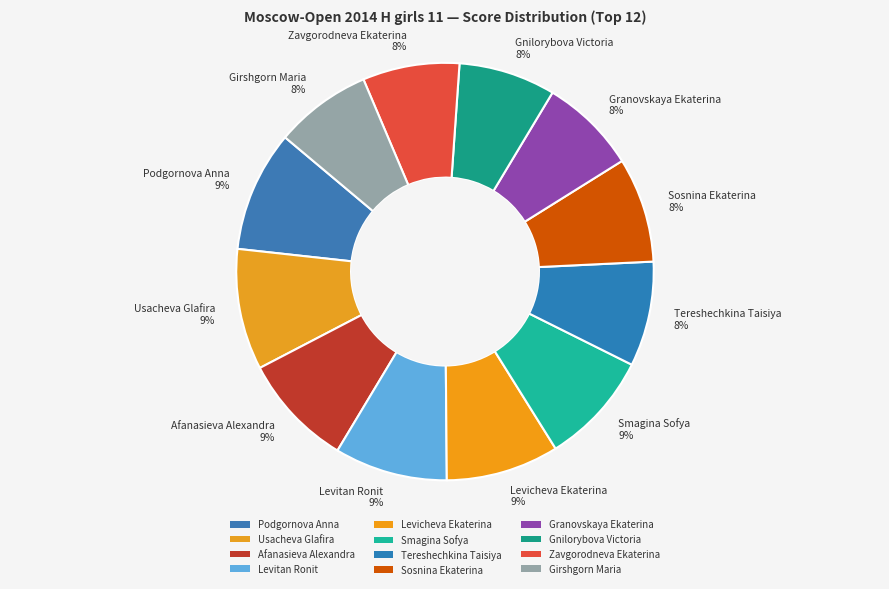

To the nearest percent, what is the average slice percentage?

8%